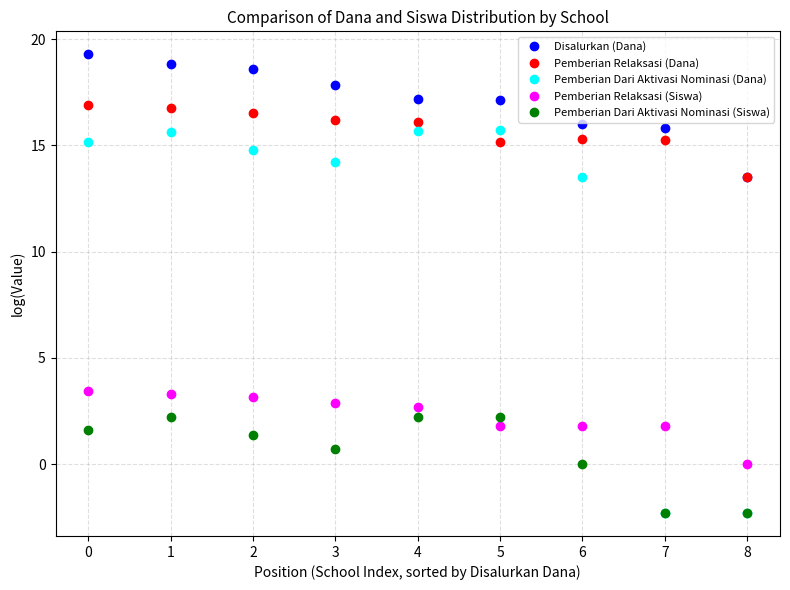

What is the sum of the Pemberian Relaksasi (Siswa) values at 4 and 6?

4.5